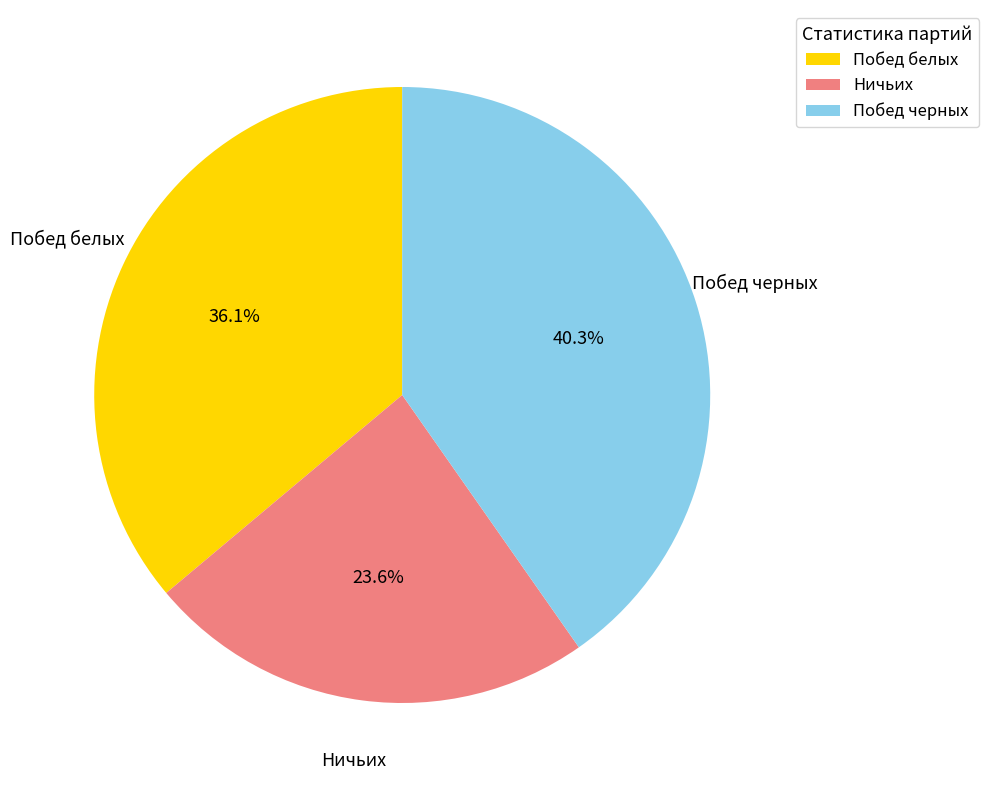

To the nearest percent, what percentage of the pie is Побед черных?

40%